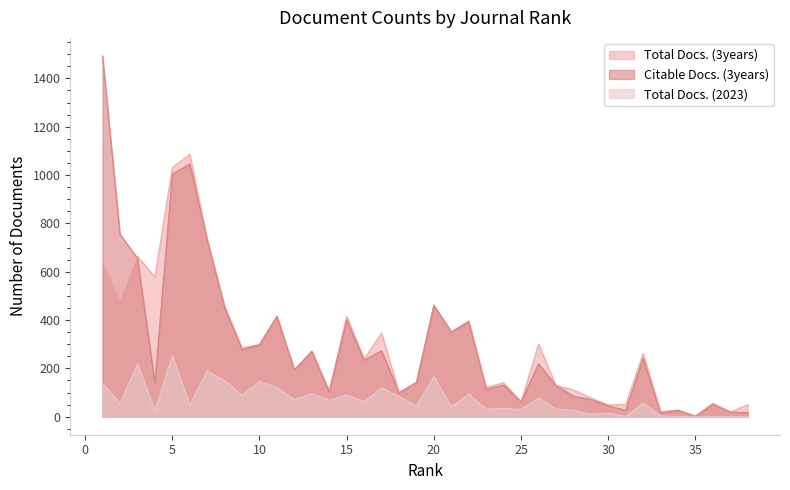

What is the difference between the highest and lowest values at 33?

18